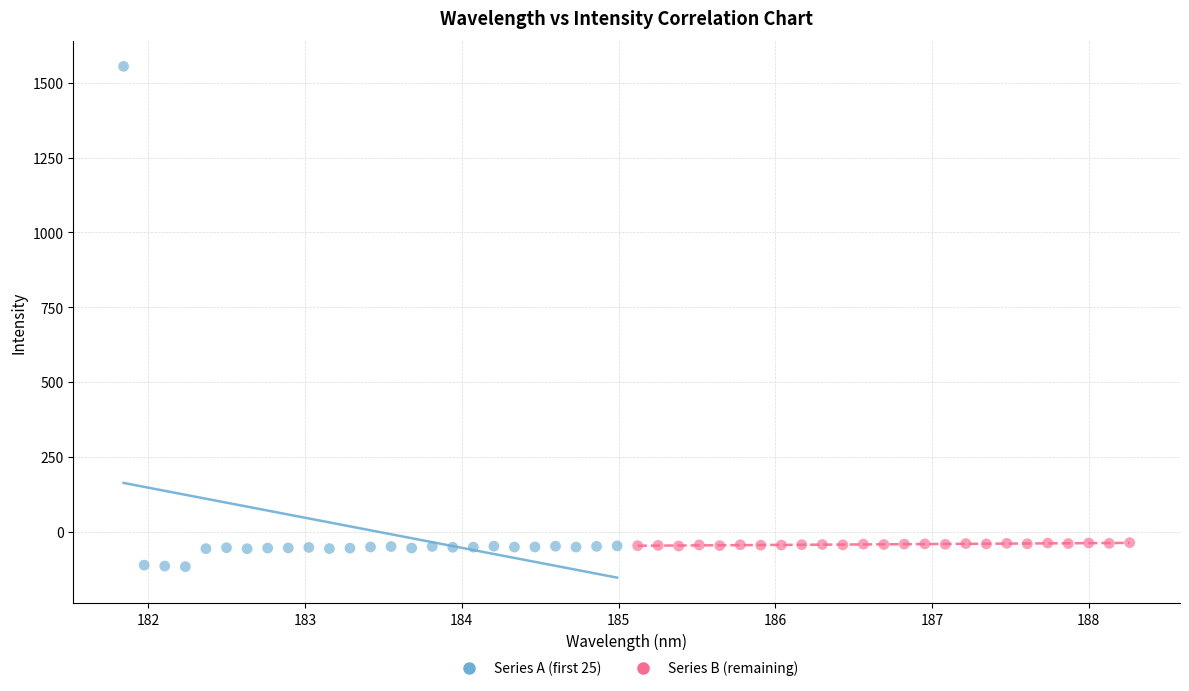

Which series has the largest Y range (max minus min)?

Series A (first 25)